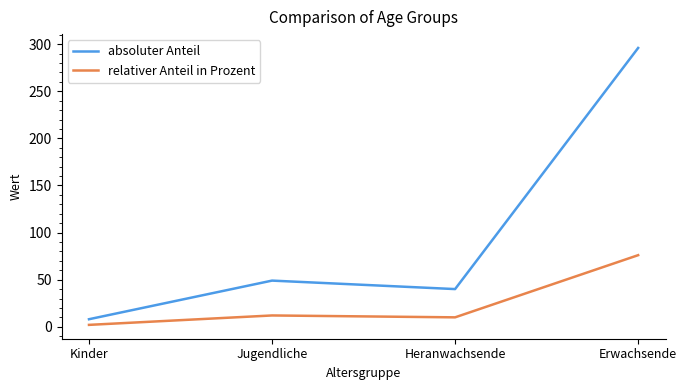

True or false: relativer Anteil in Prozent and absoluter Anteil cross at least once.

False